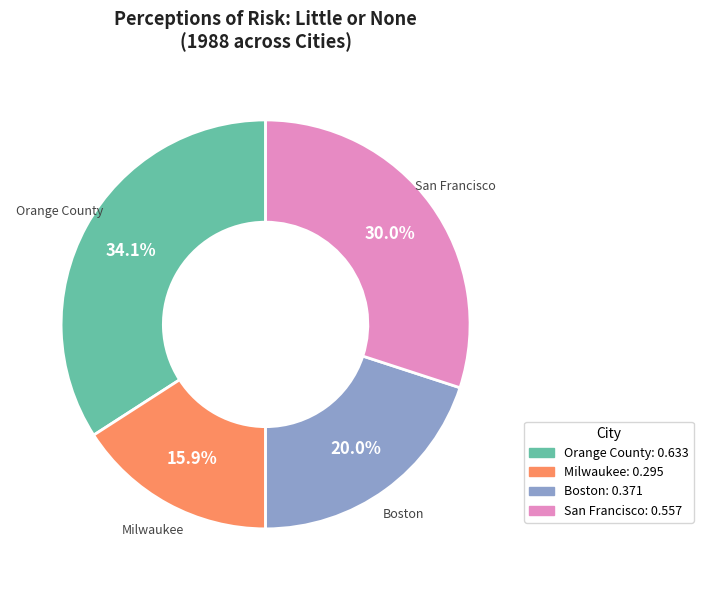

How many slices are in this pie chart?

4